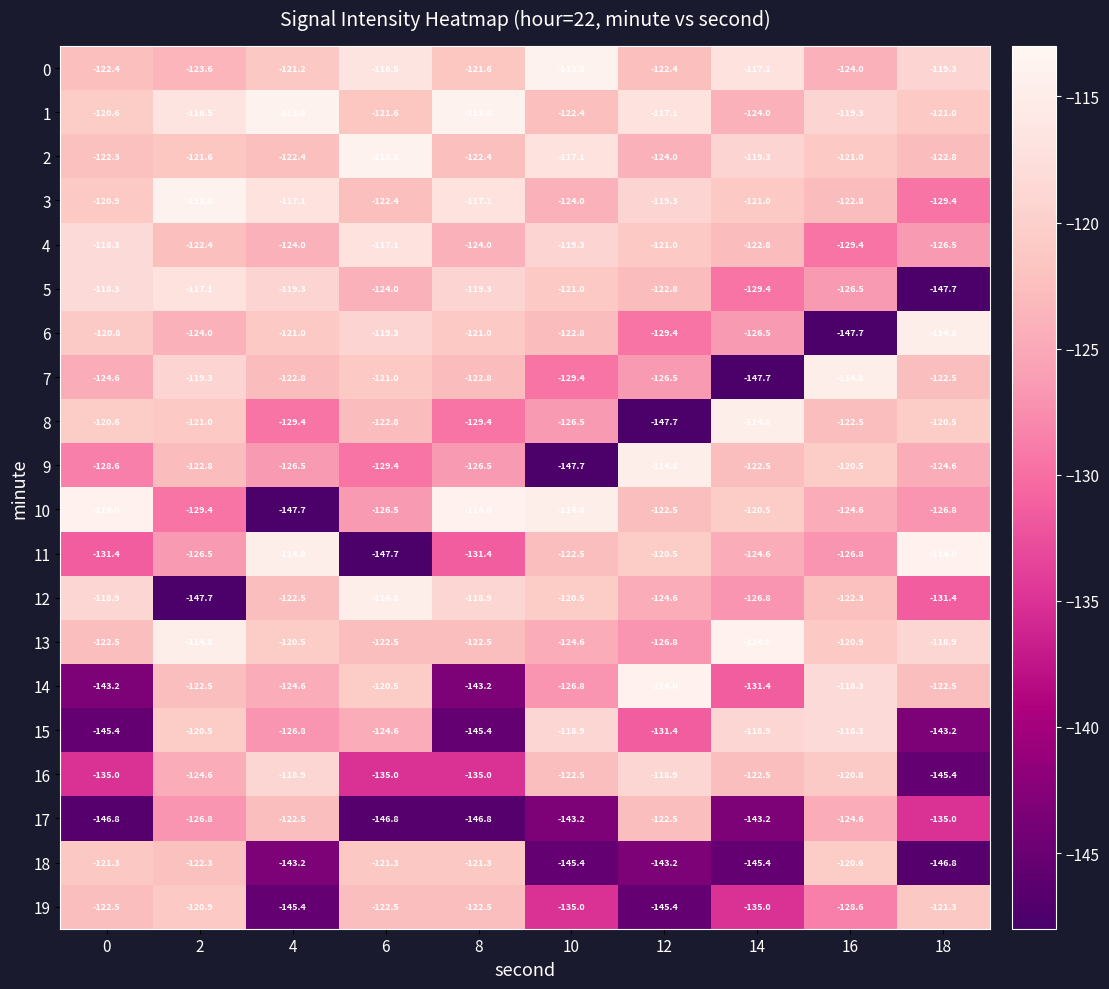

Is the value of 1 at 18 greater than the value of 3 at 4?

No